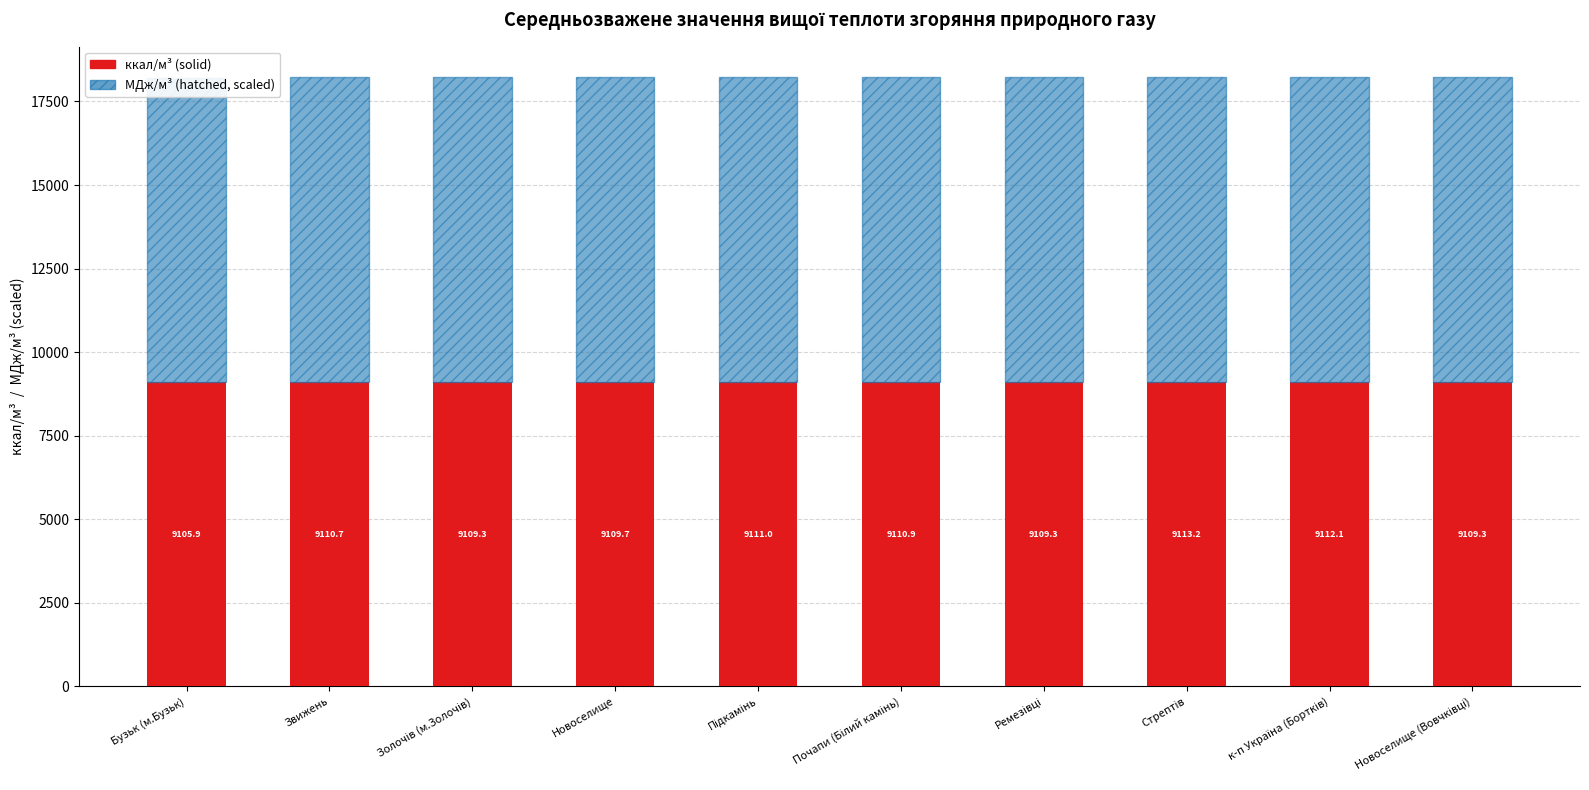

What is the sum of the МДж/м³ (scaled) values at Ремезівці and к-п Україна (Бортків)?

18221.4